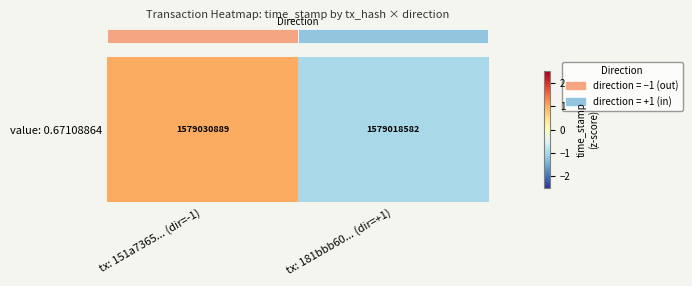

Count the number of values greater than 0.

1